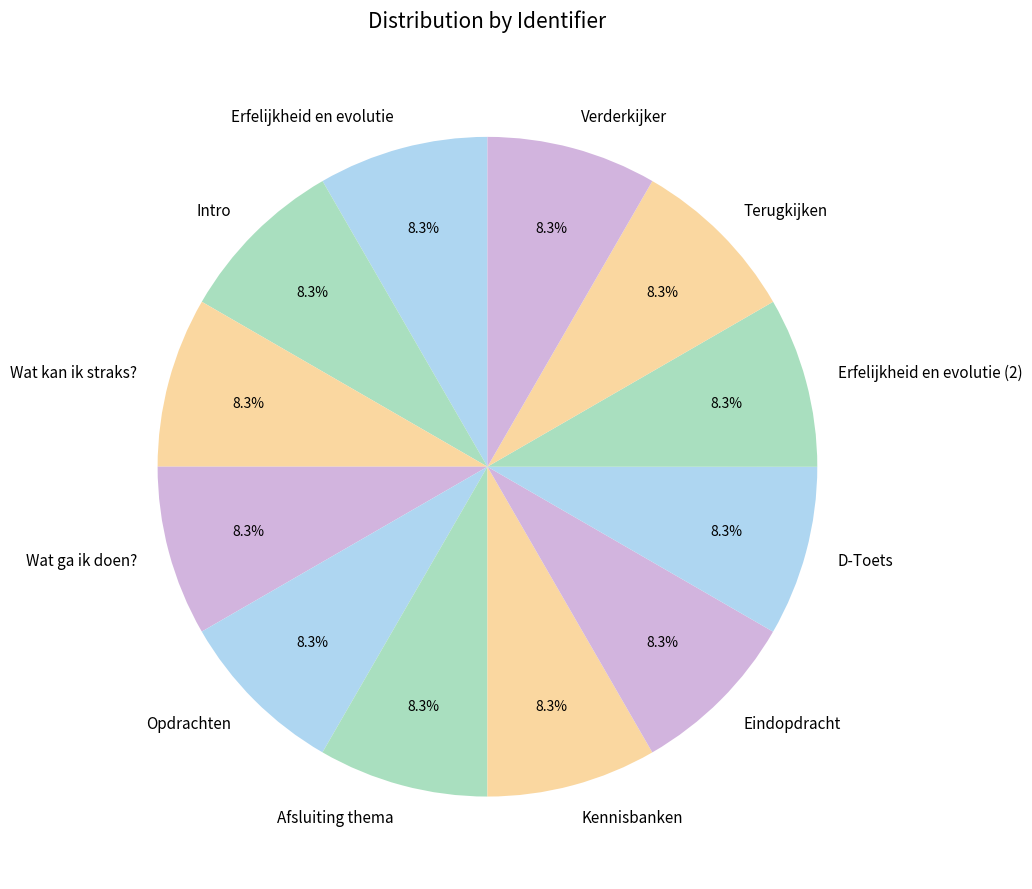

Combined, what portion of the pie is D-Toets and Afsluiting thema?

16.7%